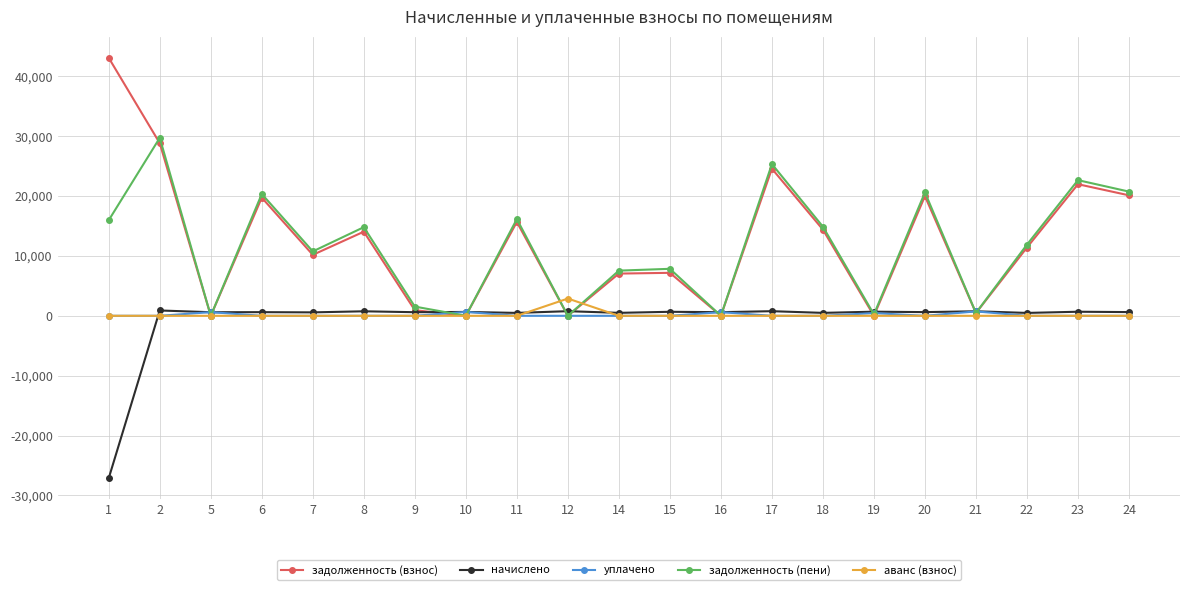

What is the greatest value displayed?

43069.9